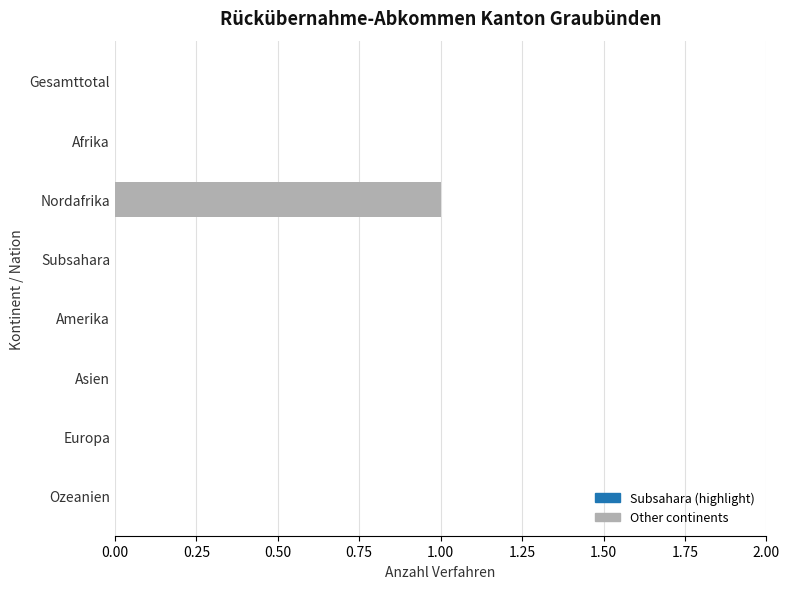

The value at Subsahara is 0. True or false?

True